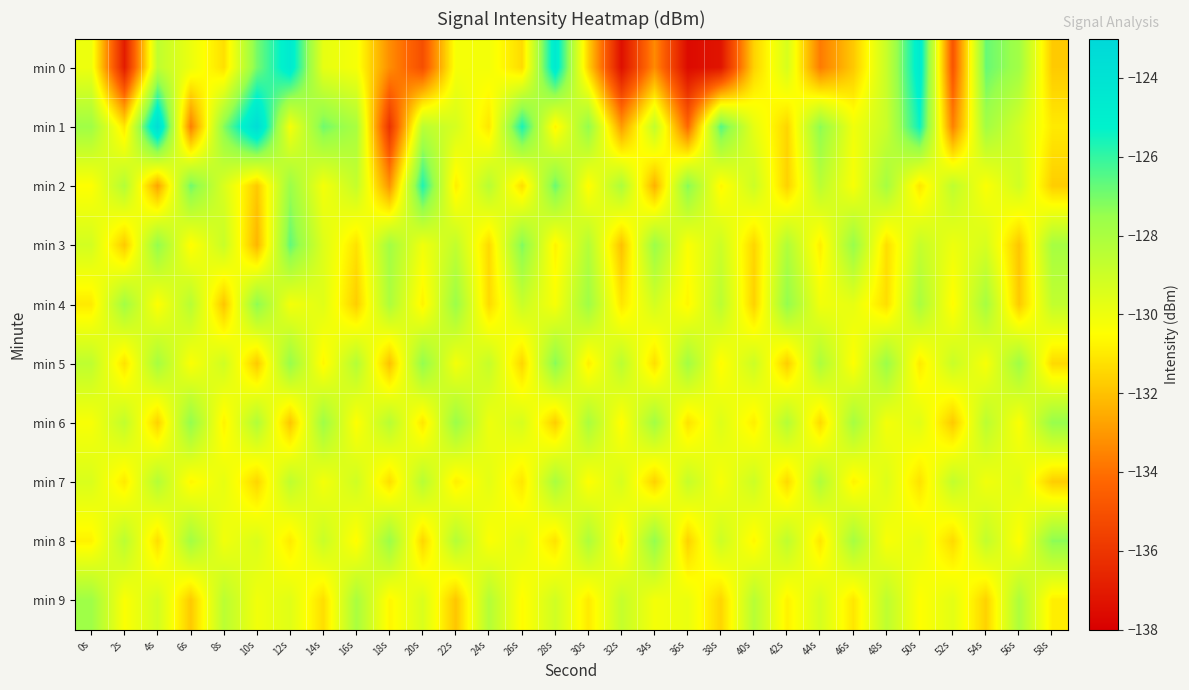

What is the spread (max minus min) of values at 32s?

9.3